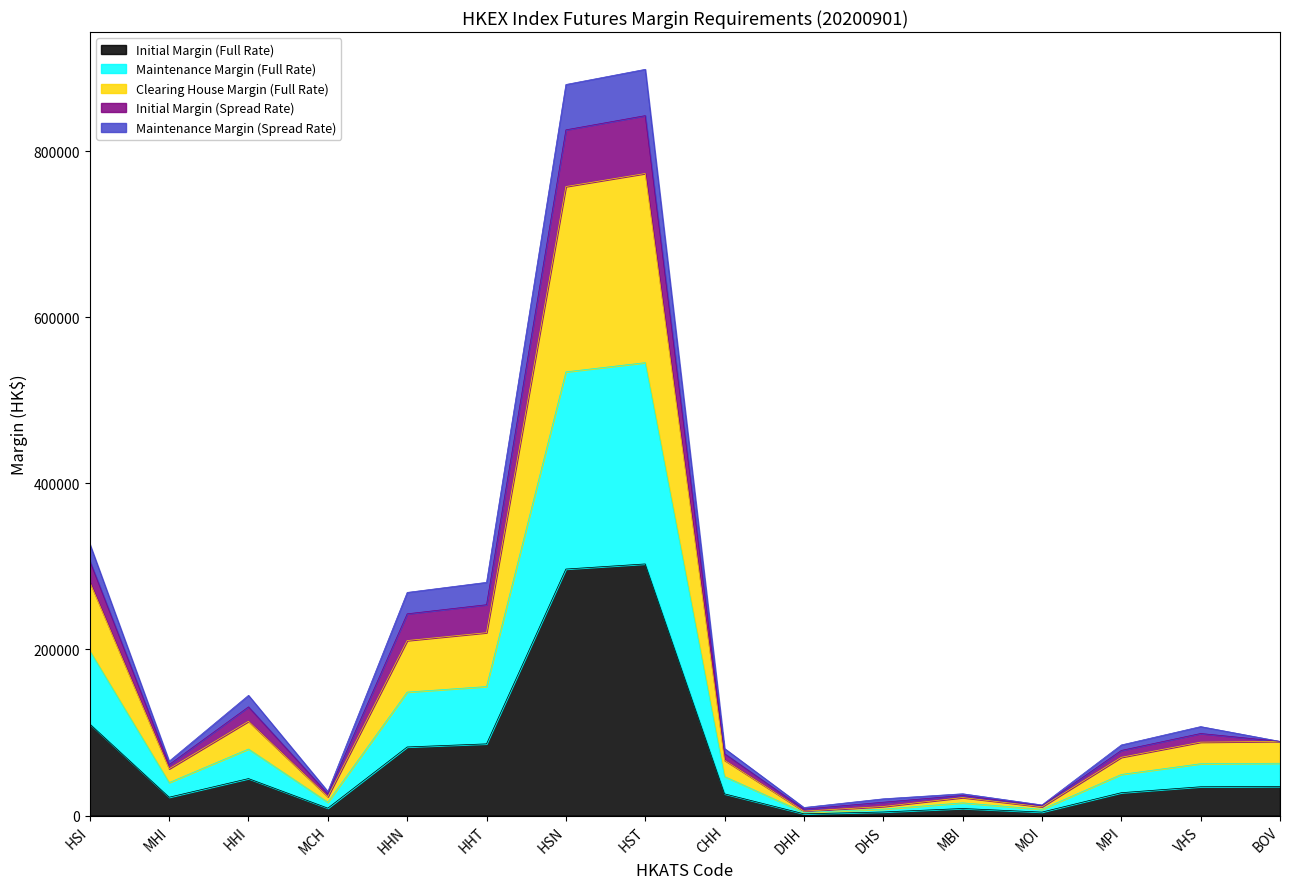

The Initial Margin (Full Rate) series shows 30265 at HHN. True or false?

False